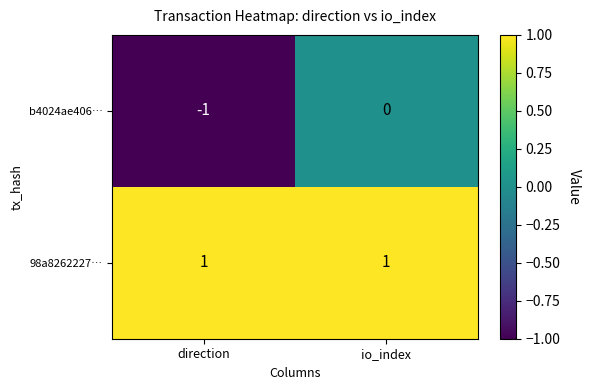

What is the spread (max minus min) of values at io_index?

1